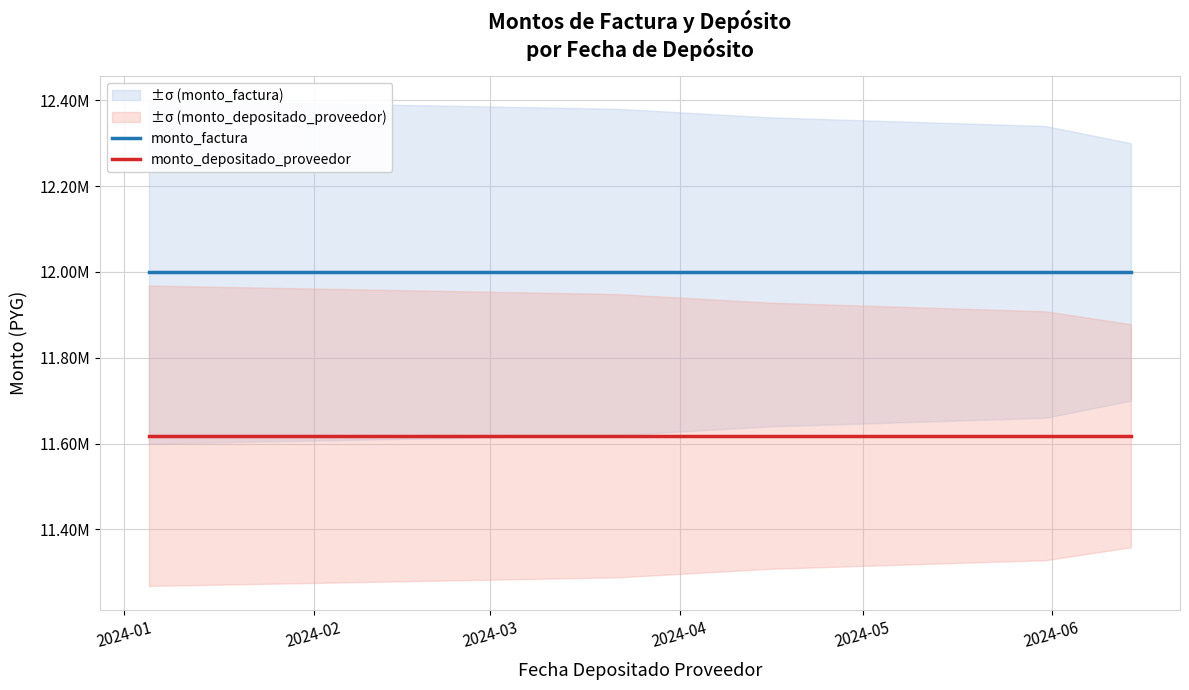

Is it true that monto_depositado_proveedor equals 4813784 at 2024-02?

False